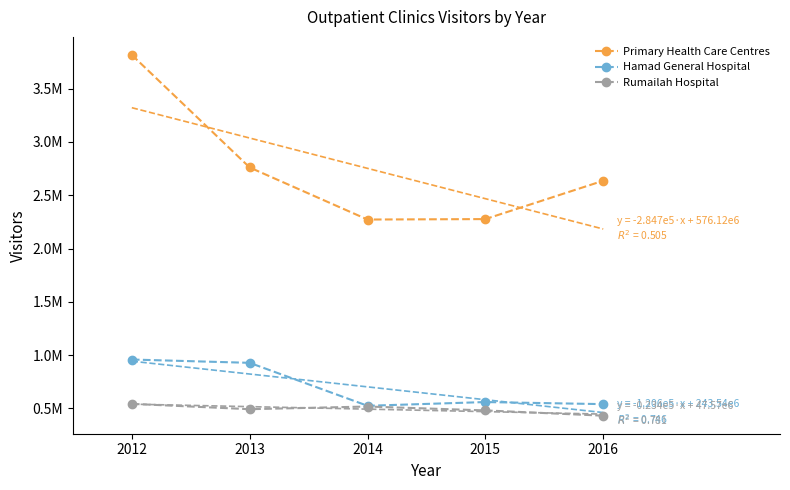

True or false: Hamad General Hospital and Primary Health Care Centres cross at least once.

False